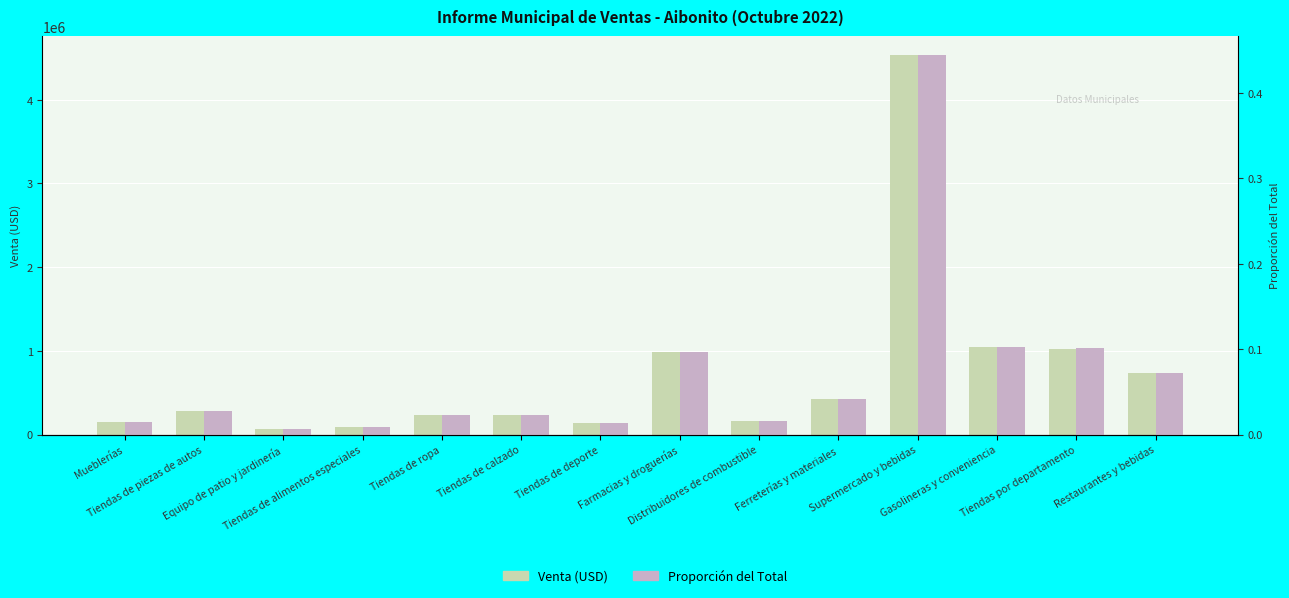

Are the bars horizontal?

No